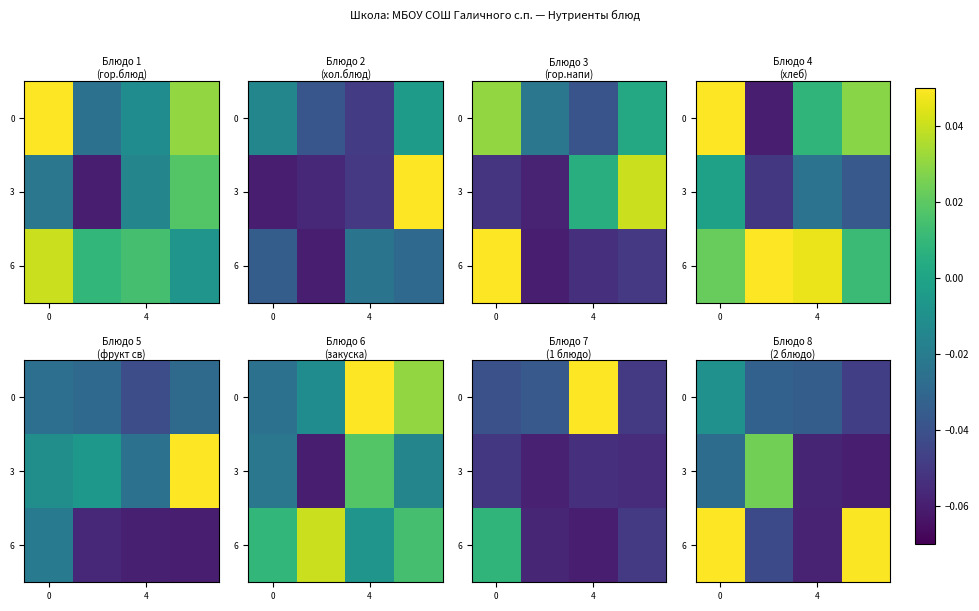

Is it true that 0 equals -0.0 at 4?

False